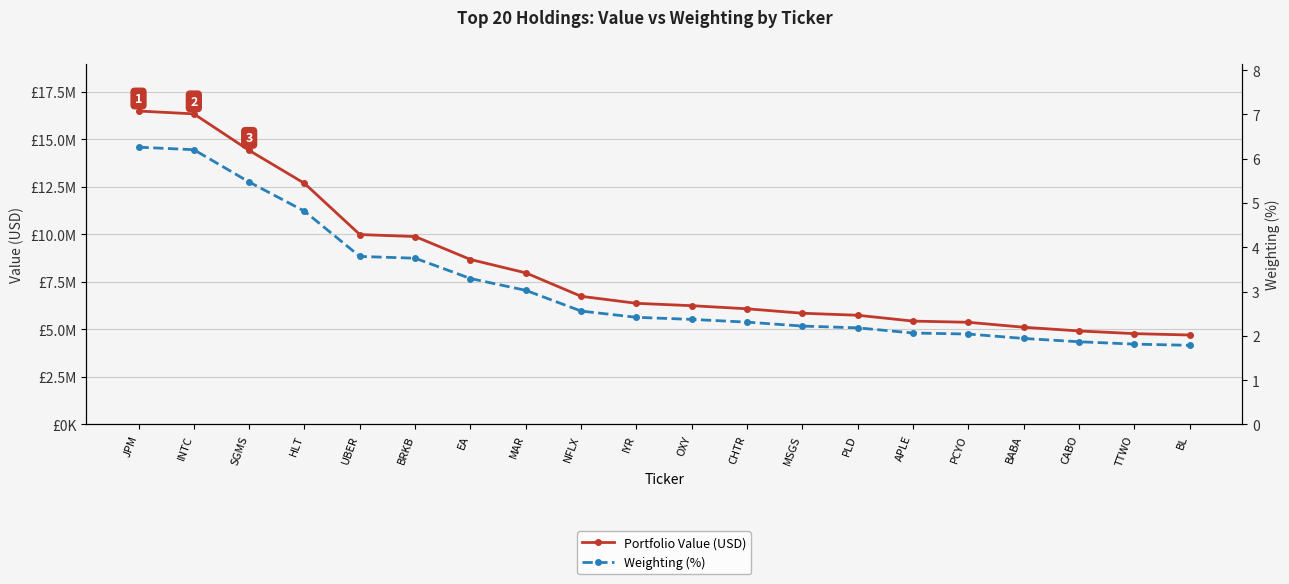

What is the minimum value for Weighting (%)?

1.8